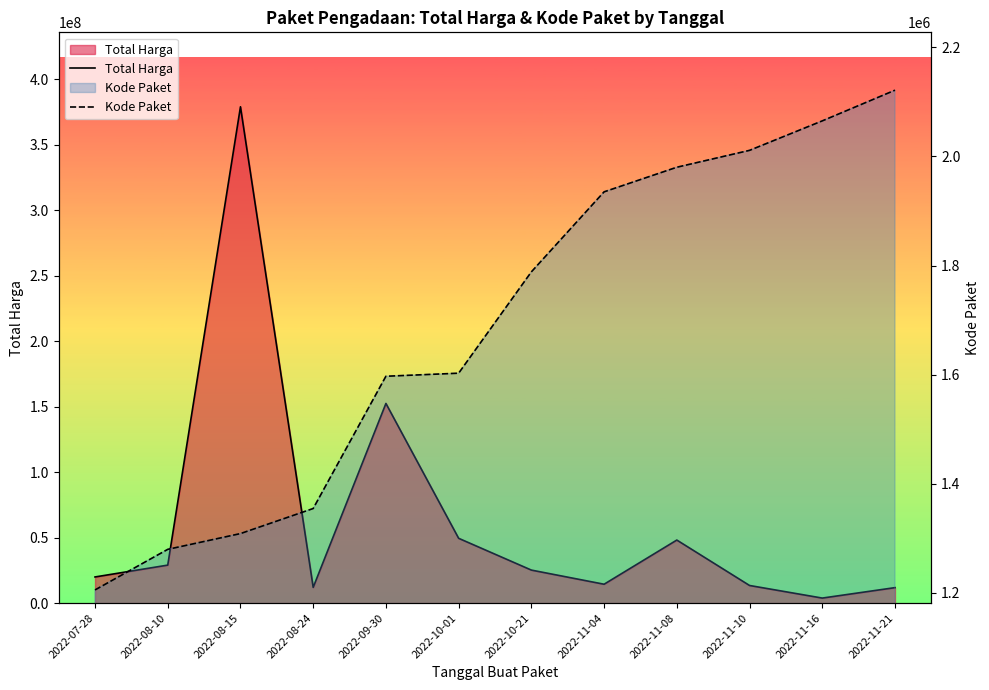

Does the chart have visible grid lines?

No